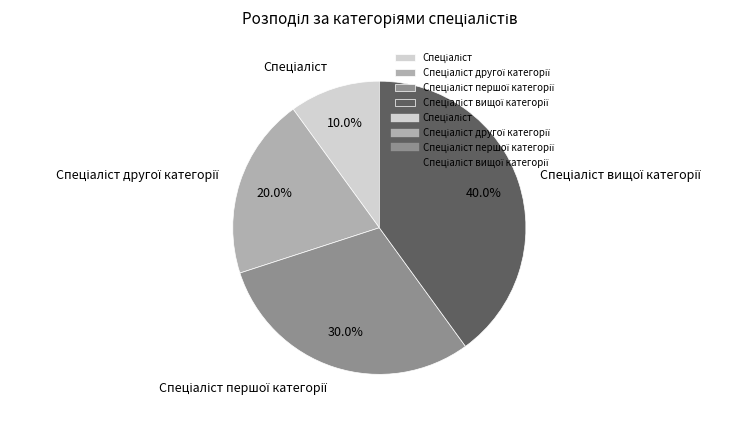

Is there any slice that represents more than half of the pie?

No